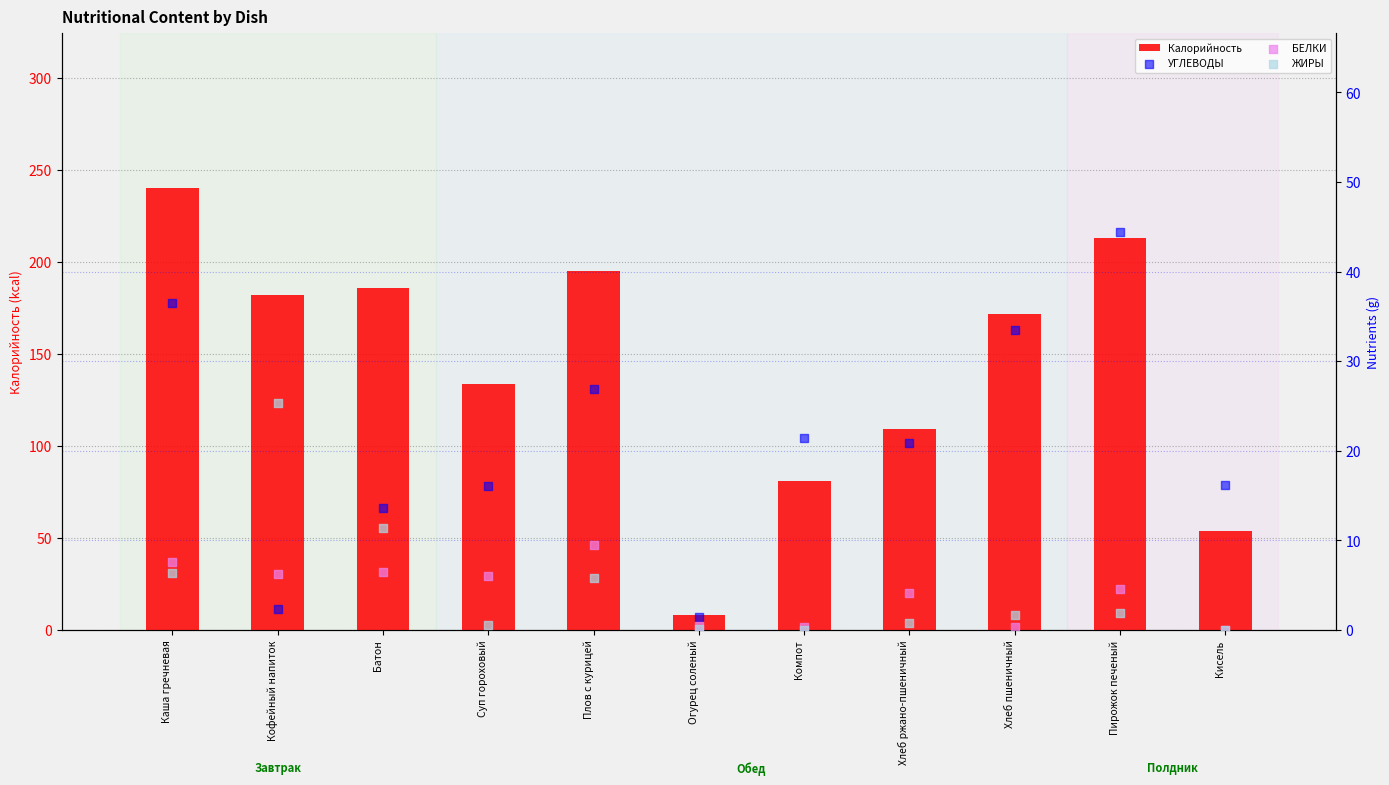

Which series contains the lowest Y value?

БЕЛКИ